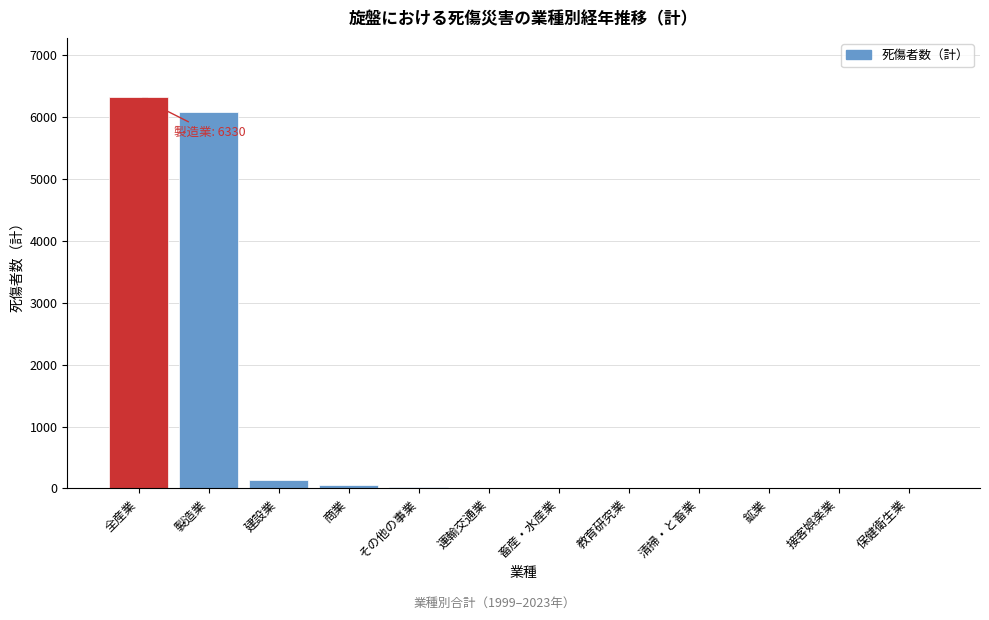

Between 教育研究業 and 全産業, which is larger?

全産業